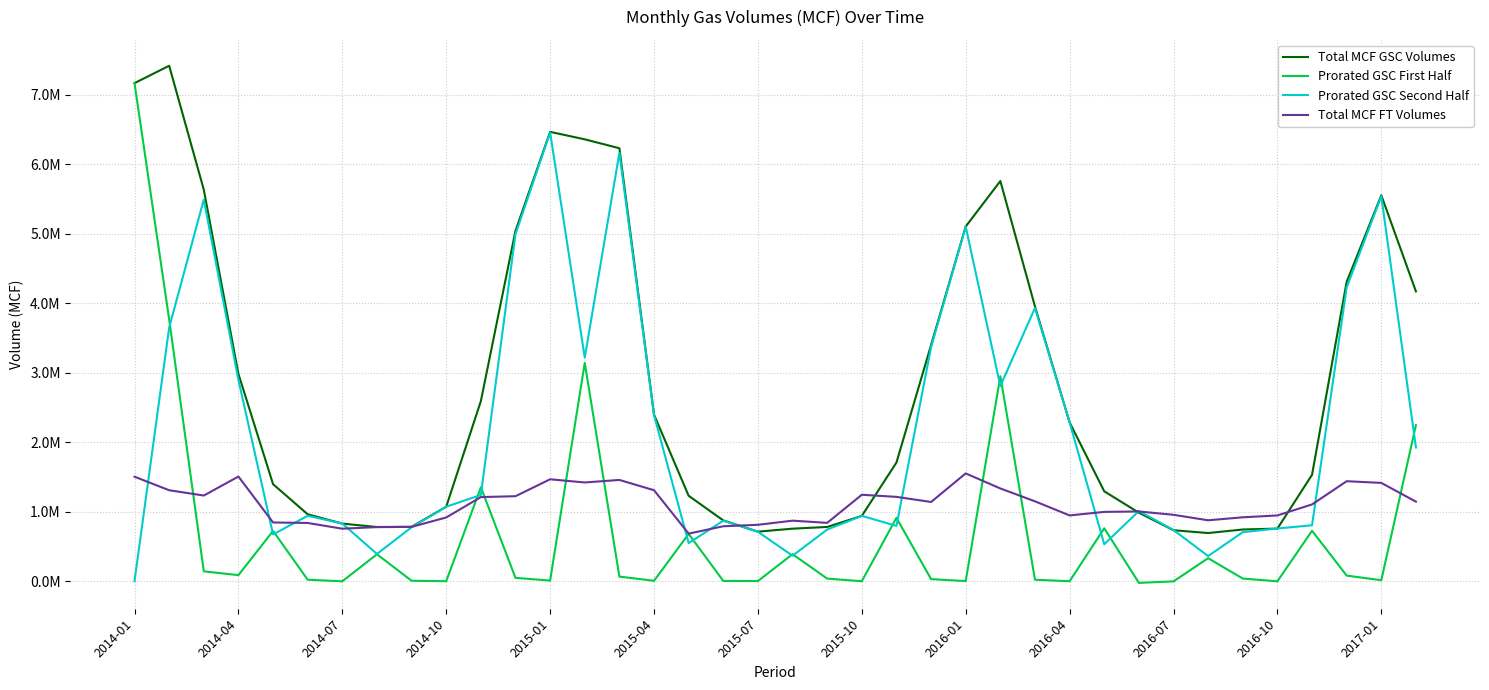

Is this an area chart (filled region under the line)?

No